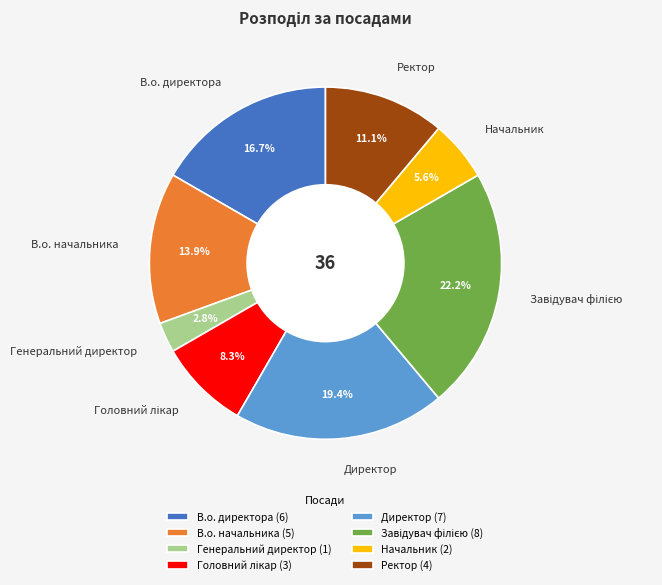

Is it true that В.о. начальника is 26% of the pie?

False